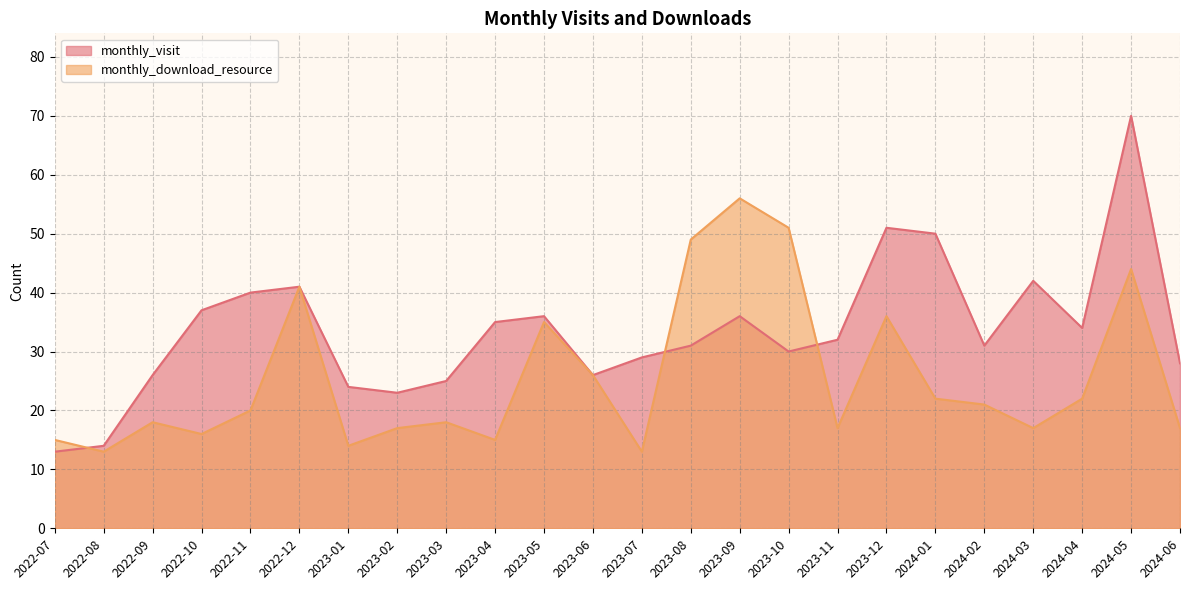

Where is the first local maximum for monthly_visit?

2022-12